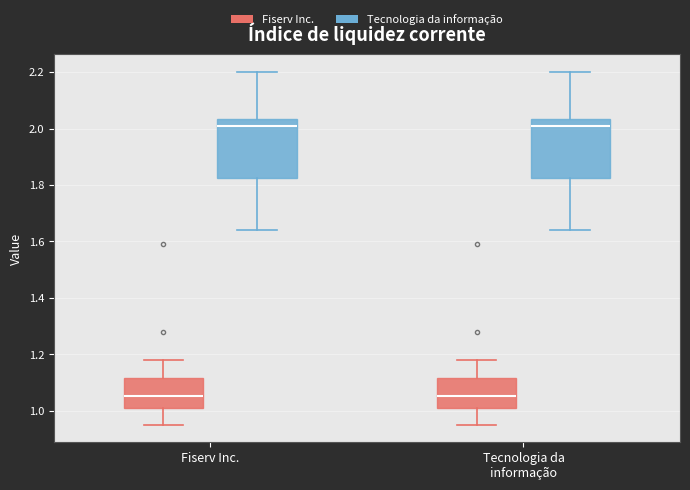

Where is the lower edge of the box for Fiserv Inc. (Tecnologia da informação) on the y-axis? The values are not printed on the chart, so give them approximately, as read against the axis.

1.82